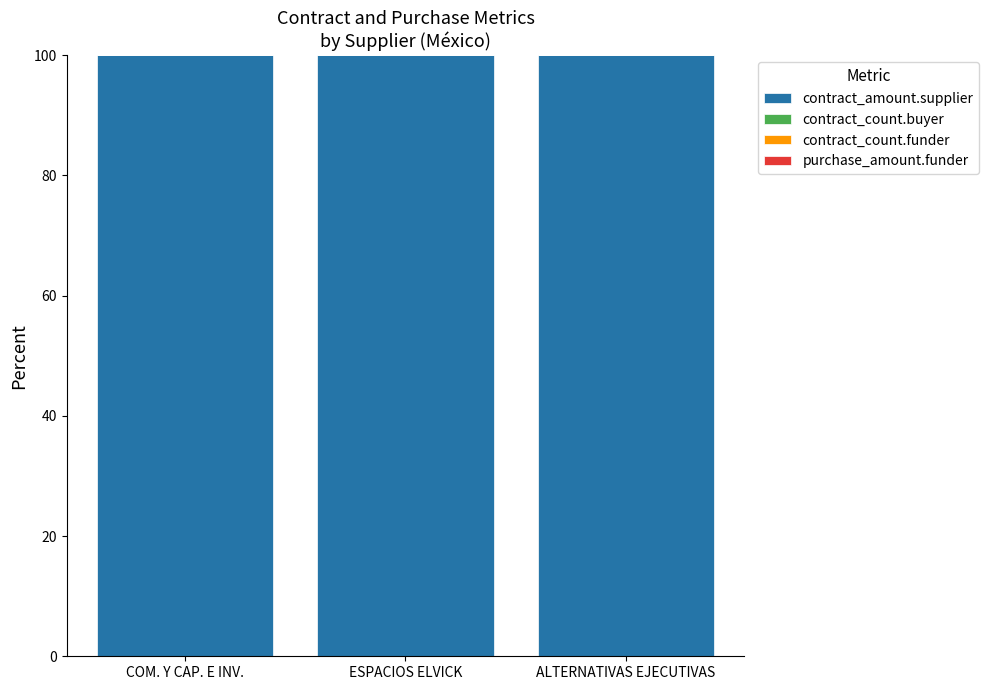

At which category is the sum across all series the highest?

COM. Y CAP. E INV.